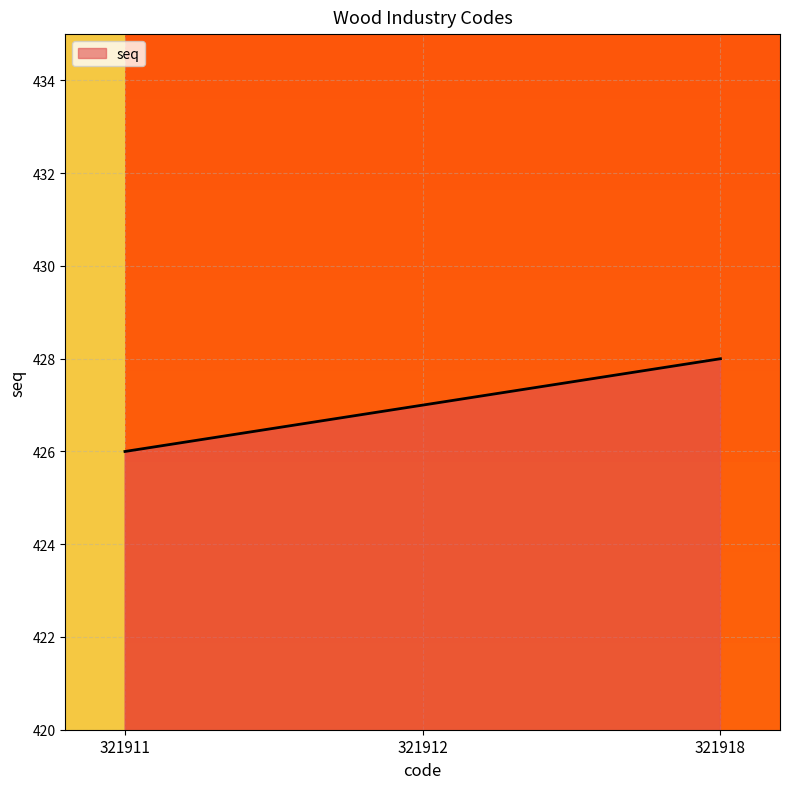

Is it true that the value at 321918 is 668?

False